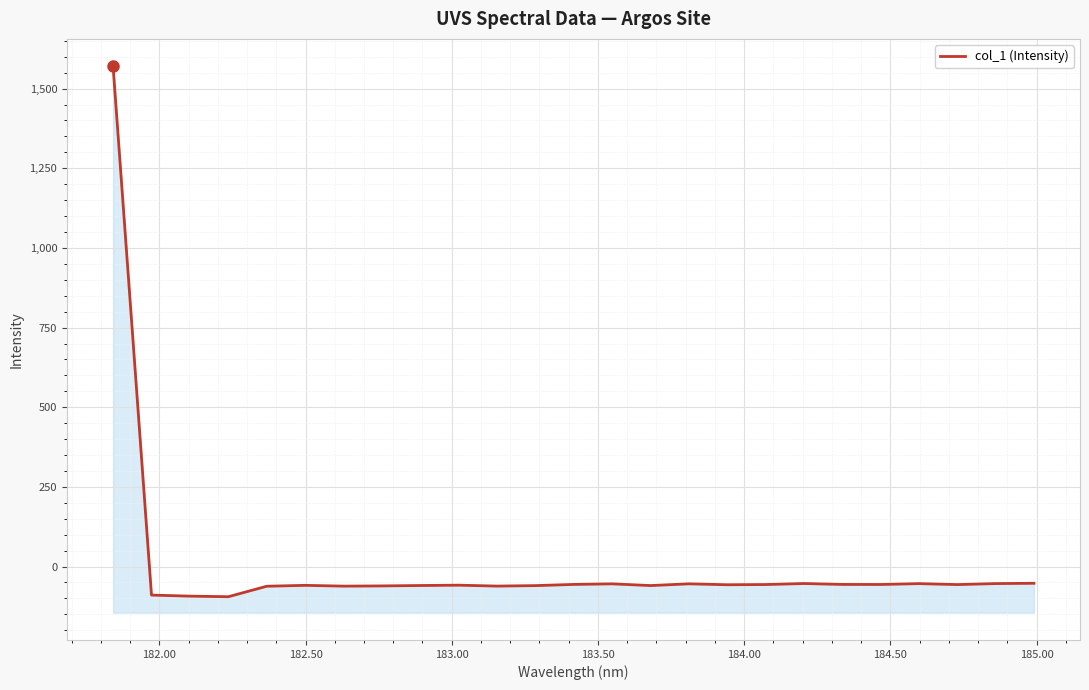

How many values are below -57?

13